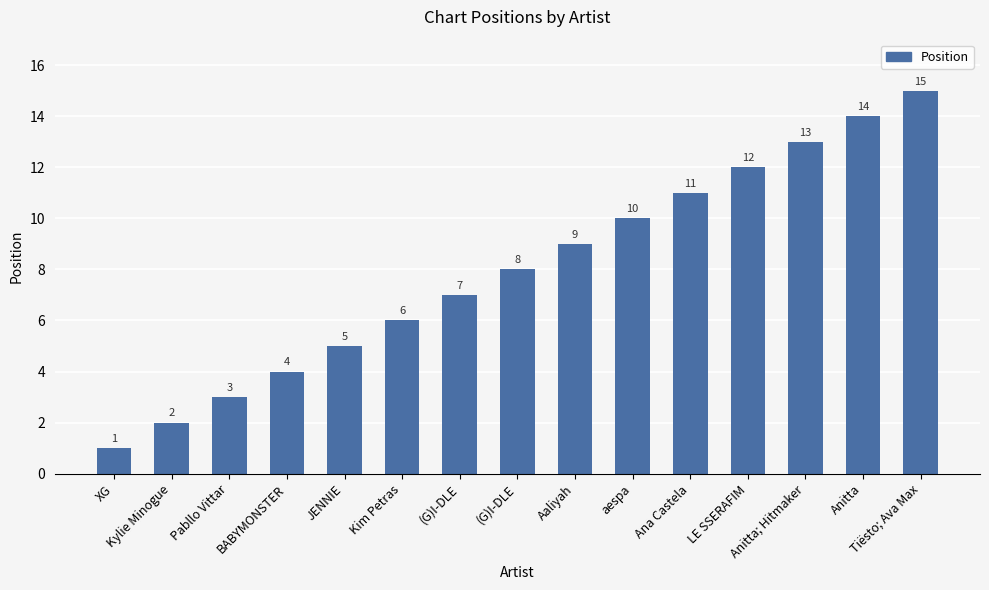

Reading left to right, transcribe all the data shown in this chart.

1	2	3	4	5	6	7	8	9	10	11	12	13	14	15